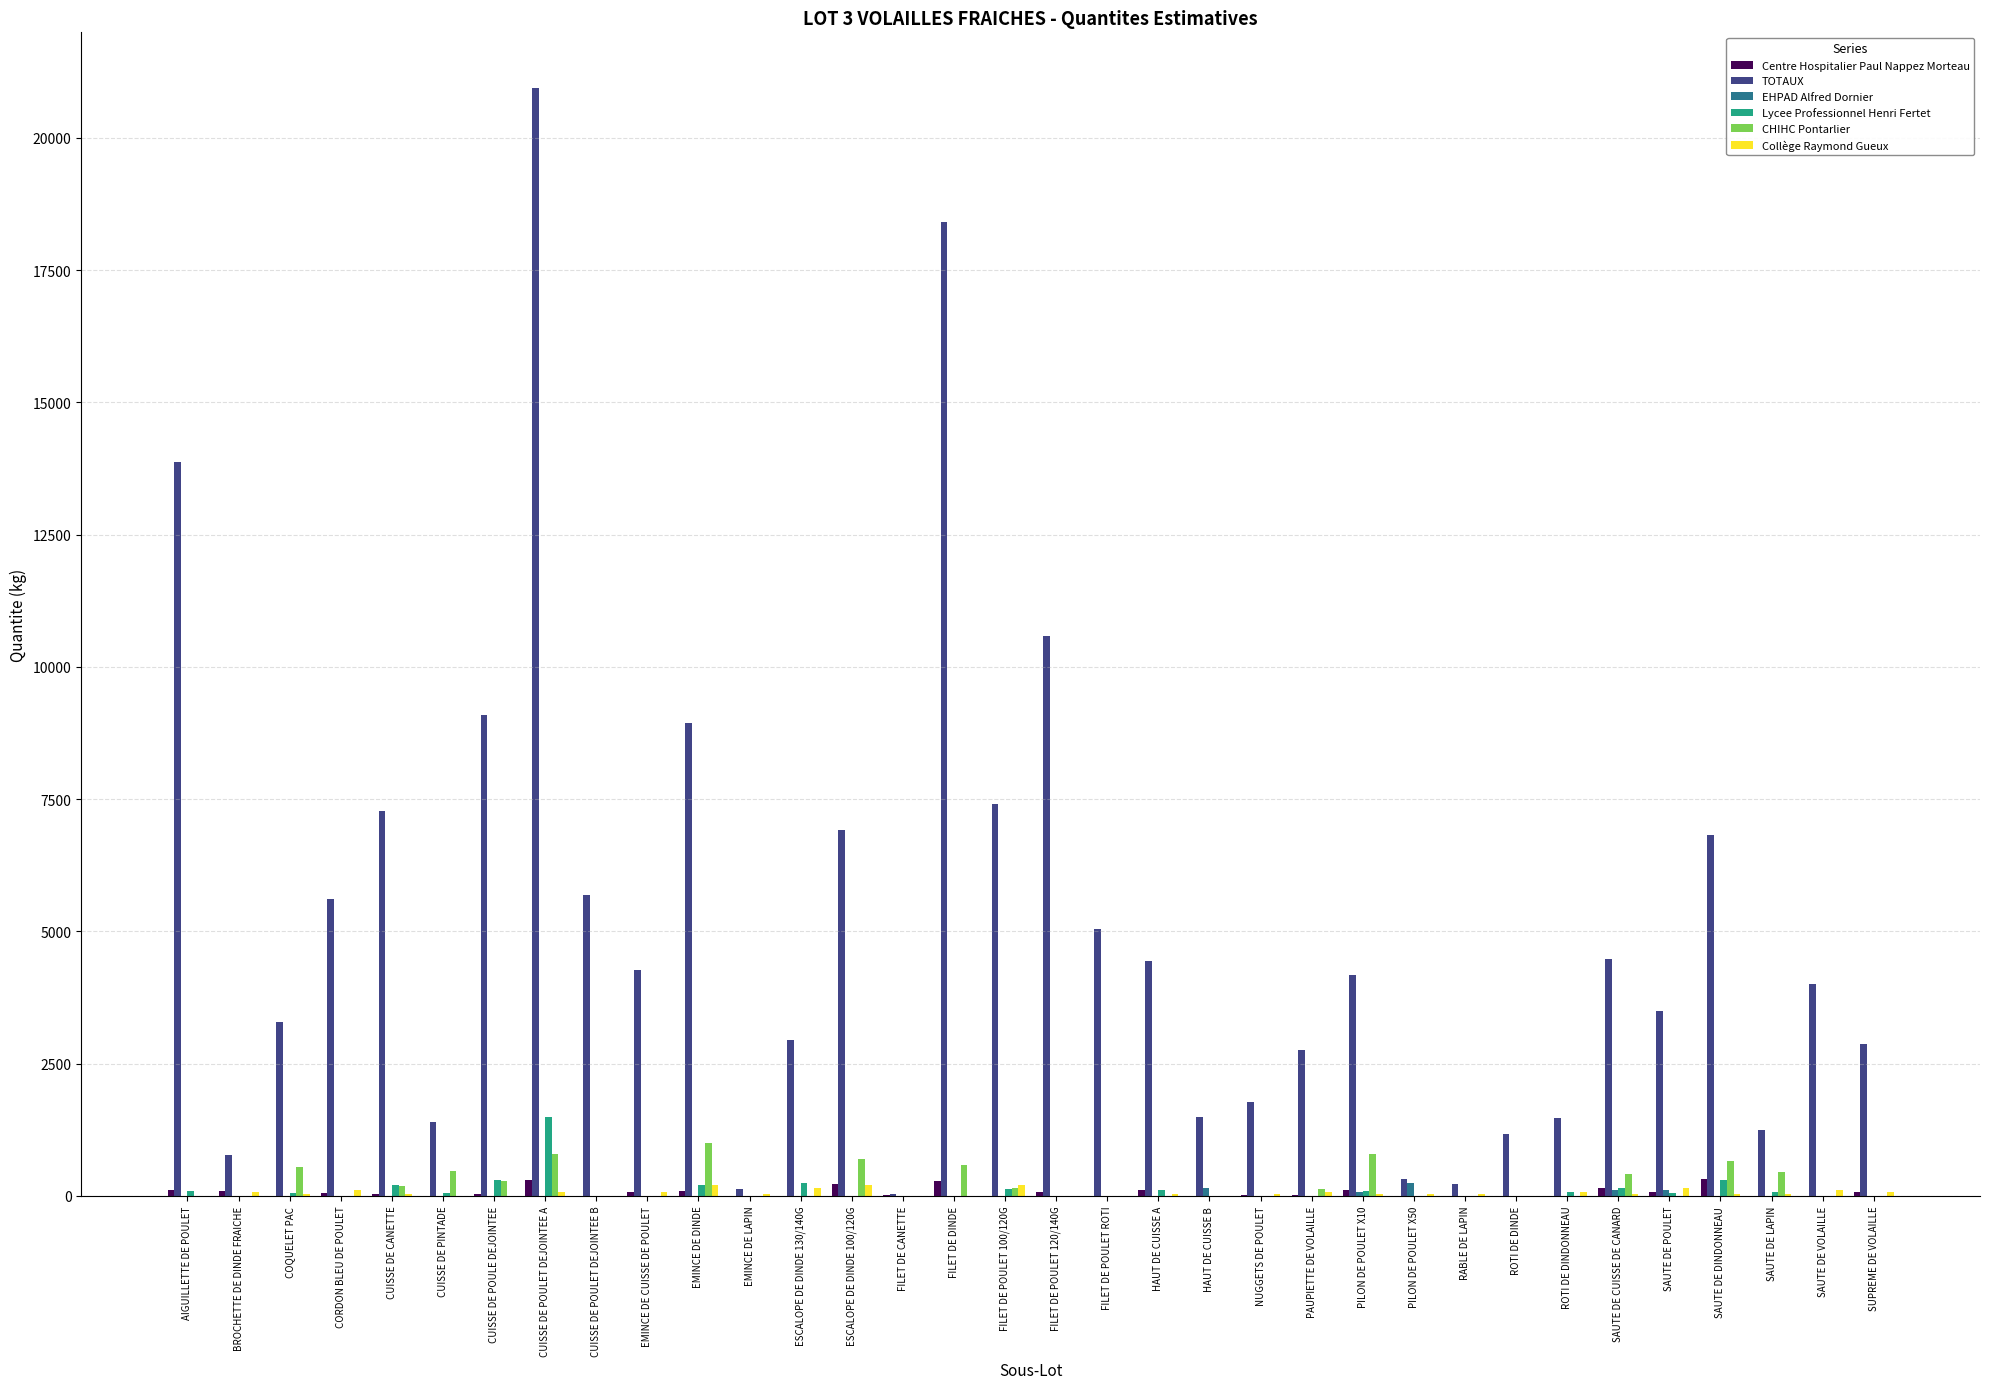

Between EMINCE DE DINDE and HAUT DE CUISSE B, which series saw the biggest shift?

TOTAUX